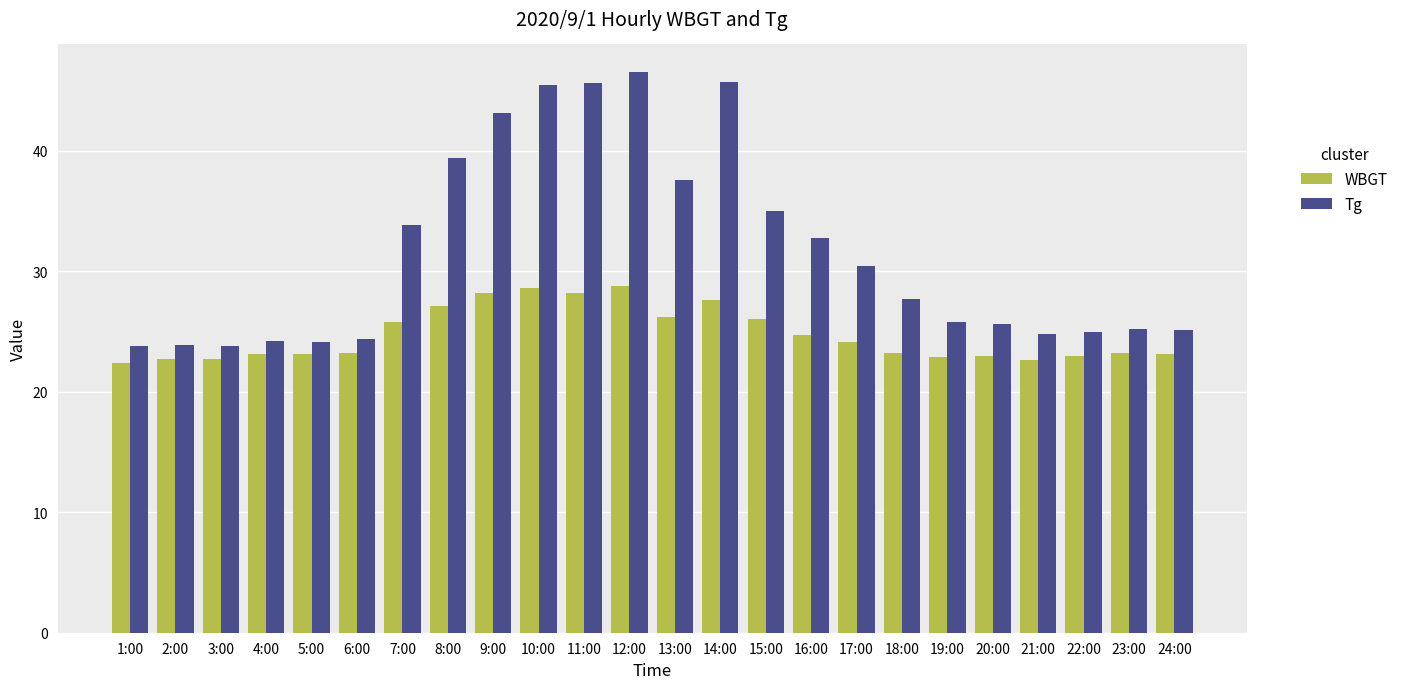

What is the label of the 16th bar from the left?

16:00